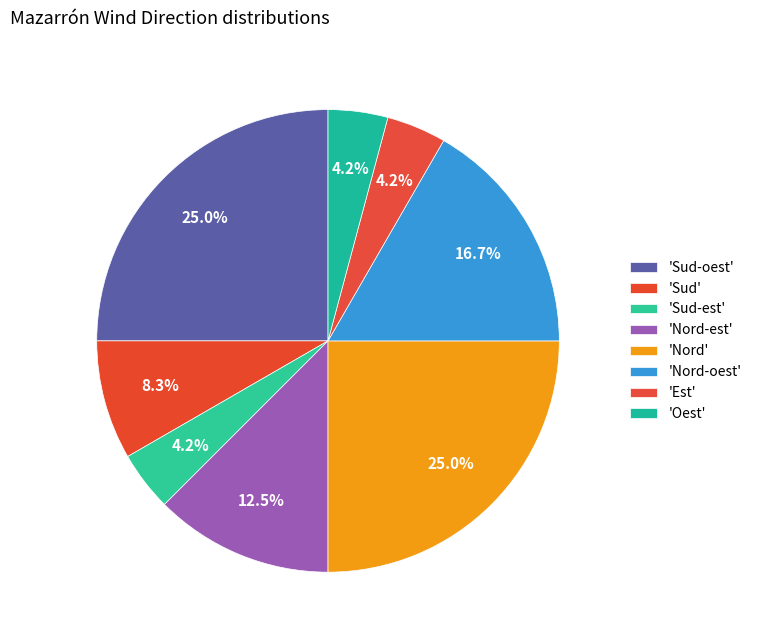

How many slices are in this pie chart?

8